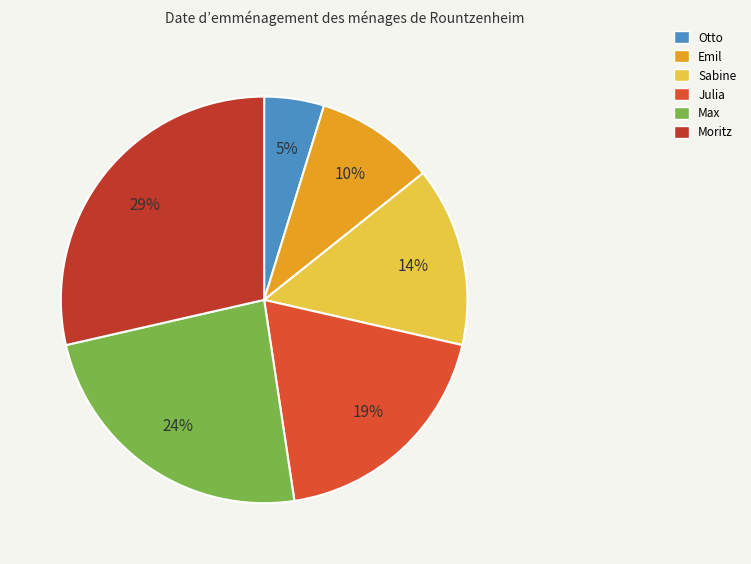

What percentage is the Max slice, to the nearest percent?

24%